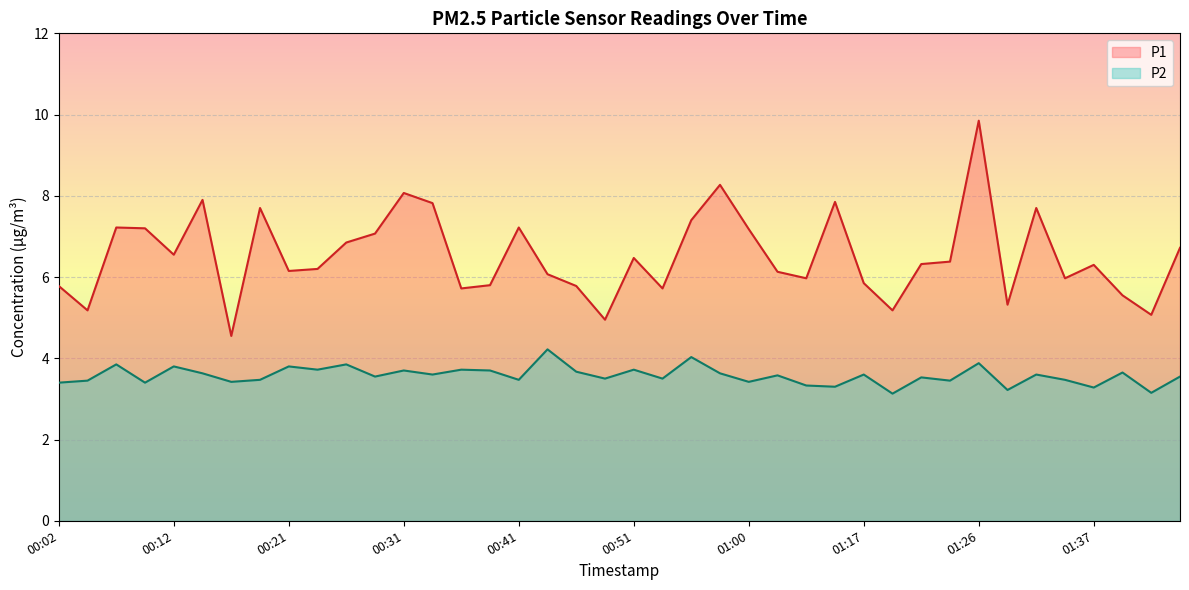

What is the sum of all P2 values?

142.9